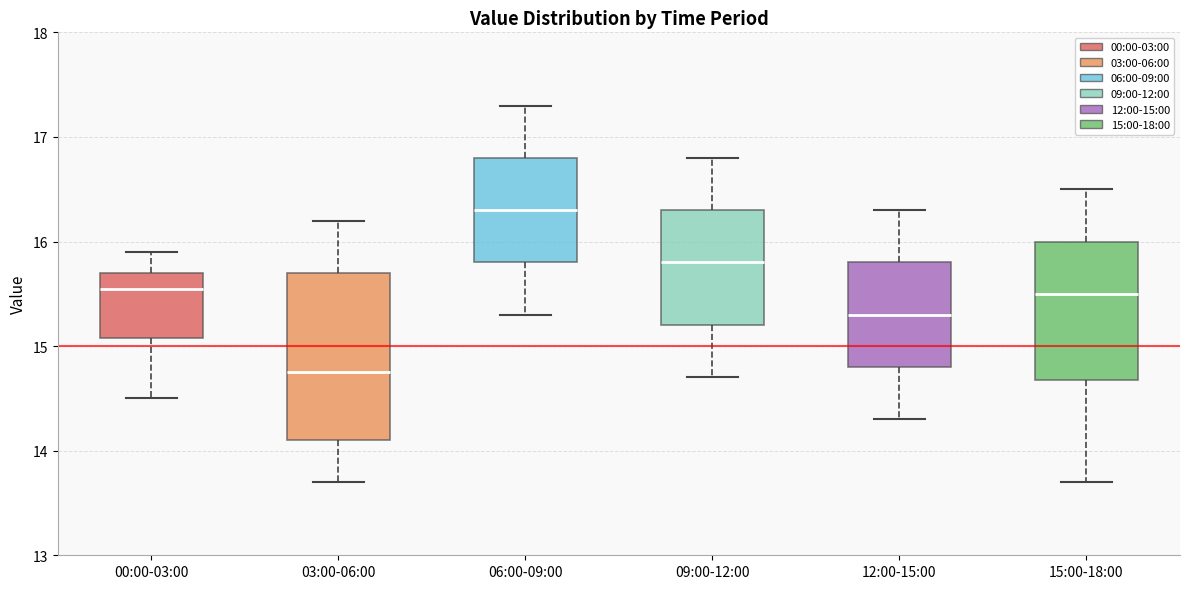

Which box is the tallest, from its lower edge to its upper edge?

03:00-06:00